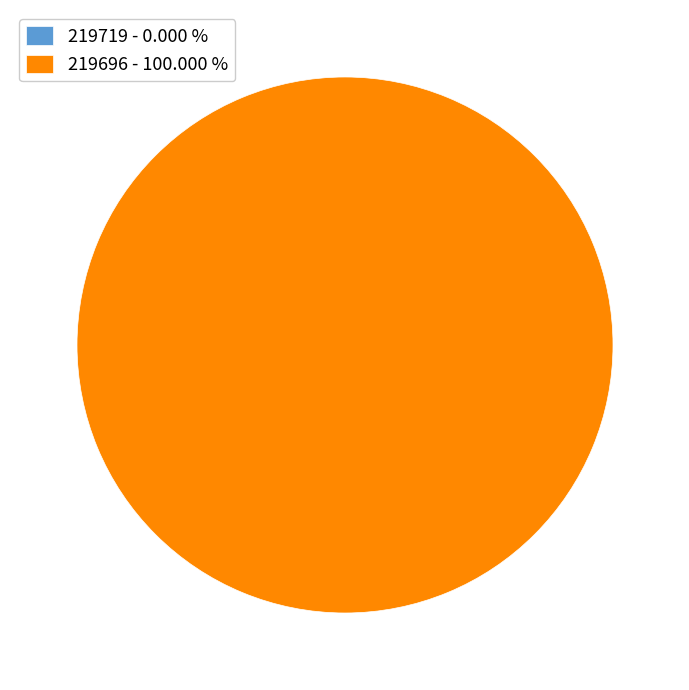

Do 219719 and 219696 together represent more than half of the pie?

Yes